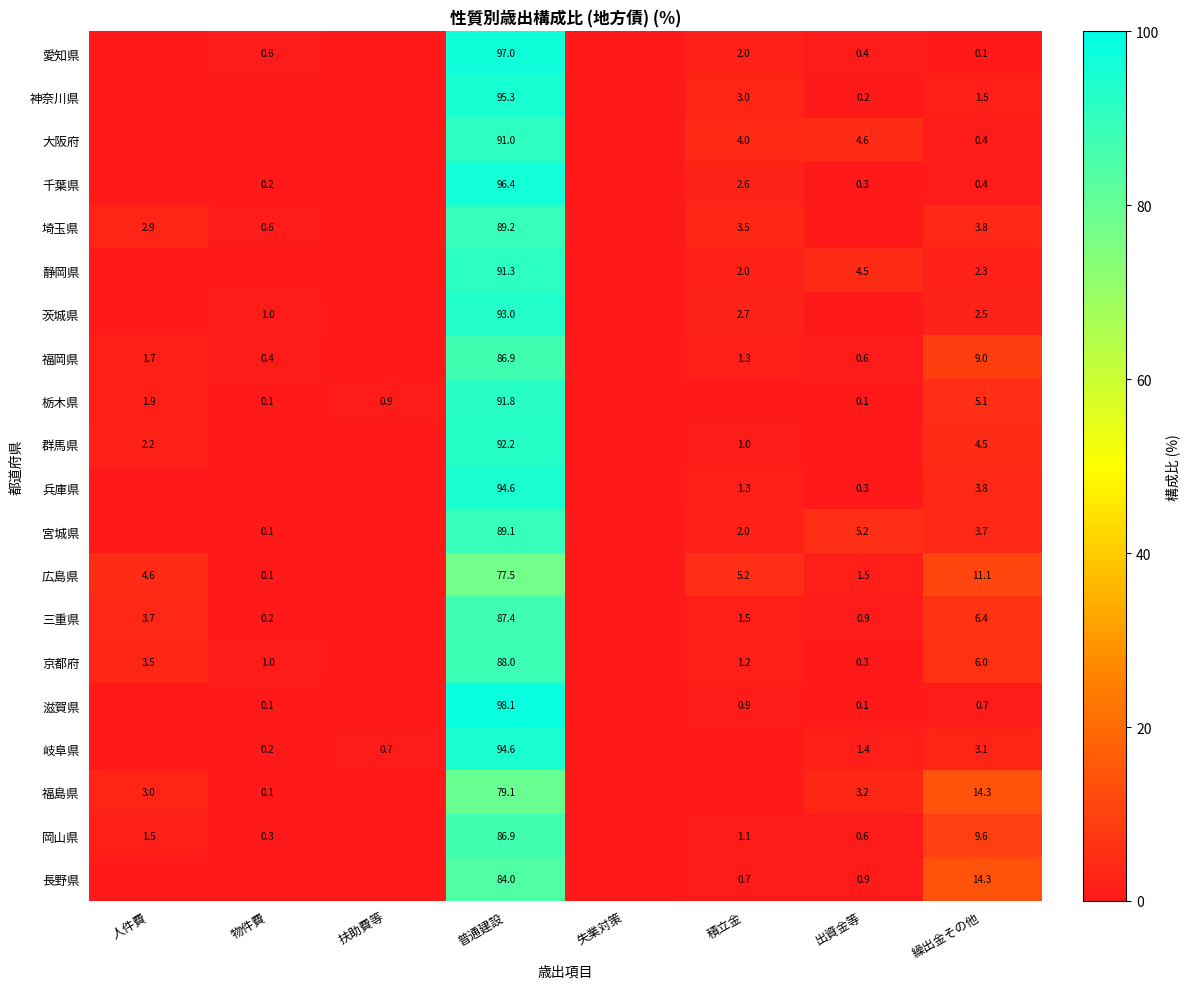

Is the value of 愛知県 at 普通建設 greater than the value of 三重県 at 人件費?

Yes